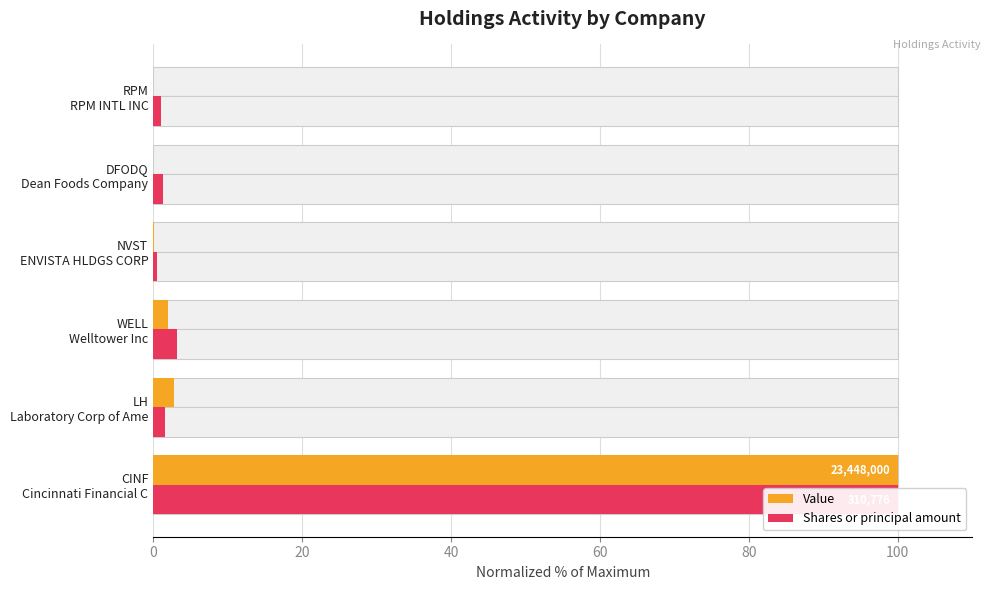

What is the average value of the Shares or principal amount series?

18.0